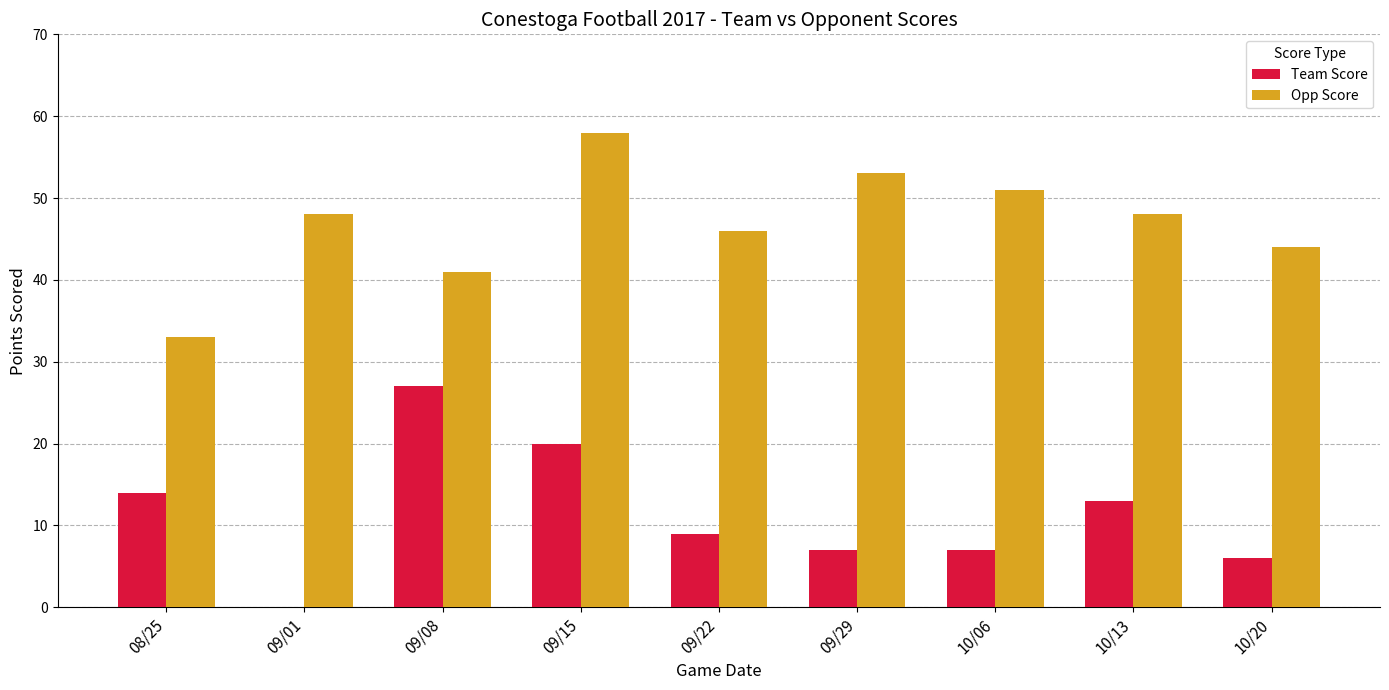

What is the maximum value for Opp Score?

58